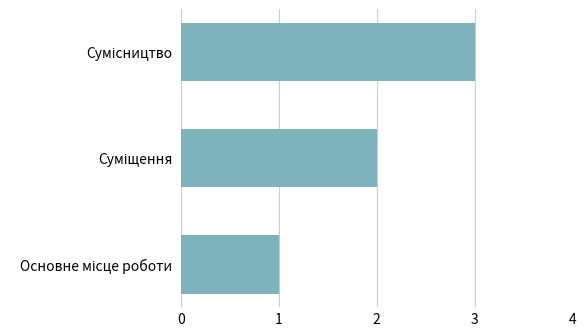

What is the minimum value shown in the chart?

1